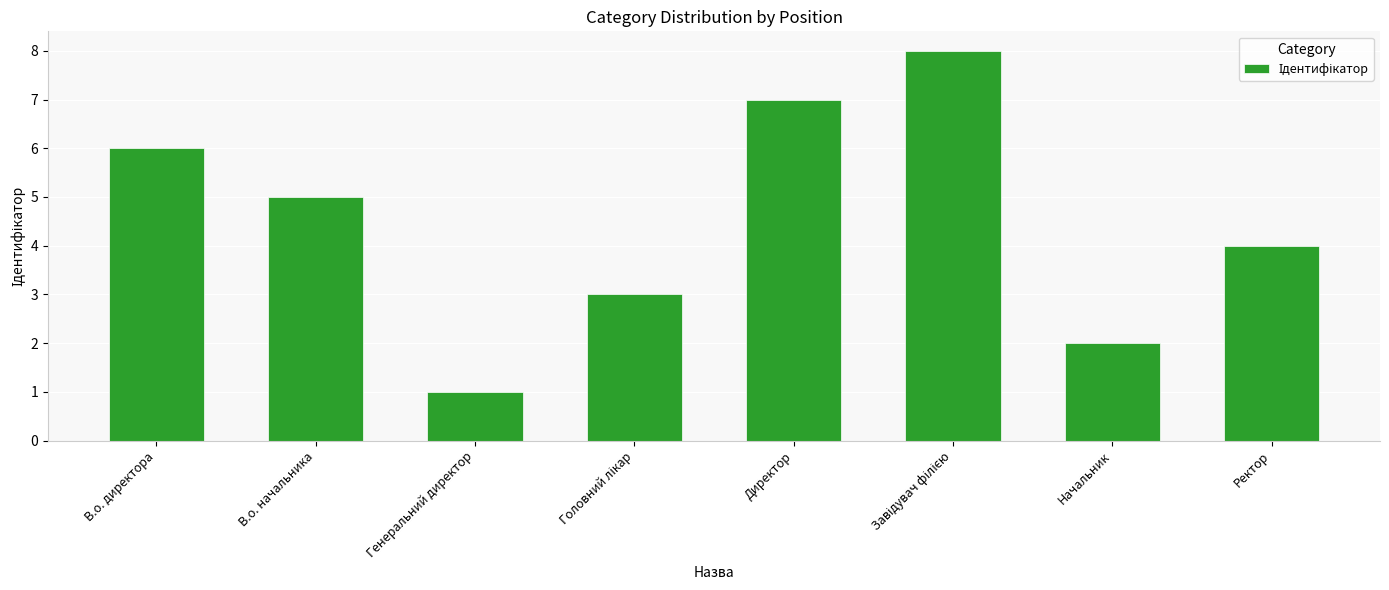

True or false: the data shows 1 at Генеральний директор.

True